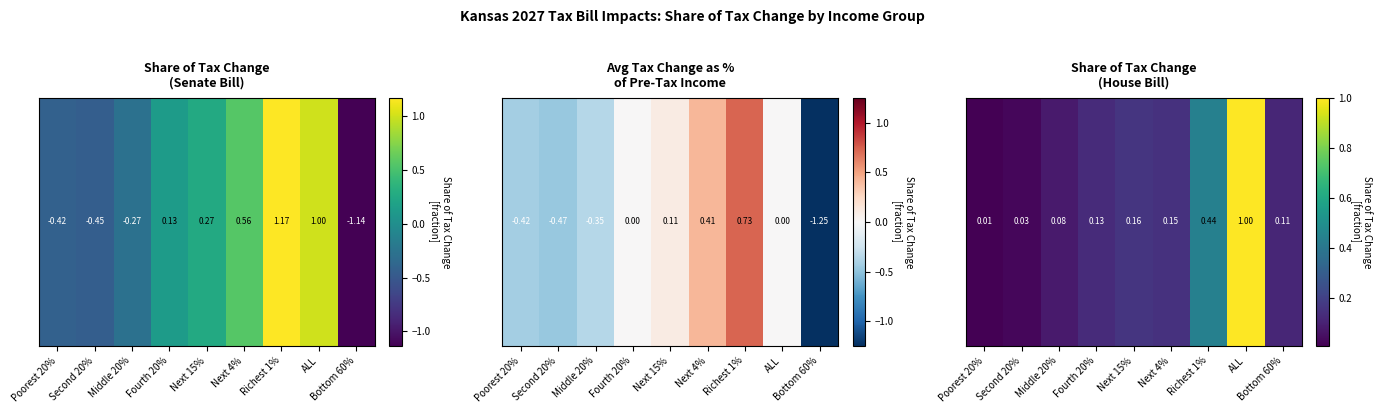

True or false: the data shows 0.0 at Poorest 20%.

False